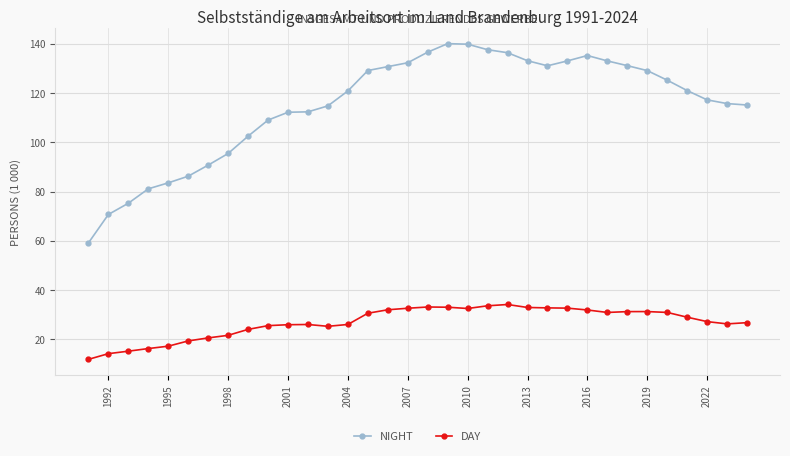

What is the smallest value displayed?

11.9